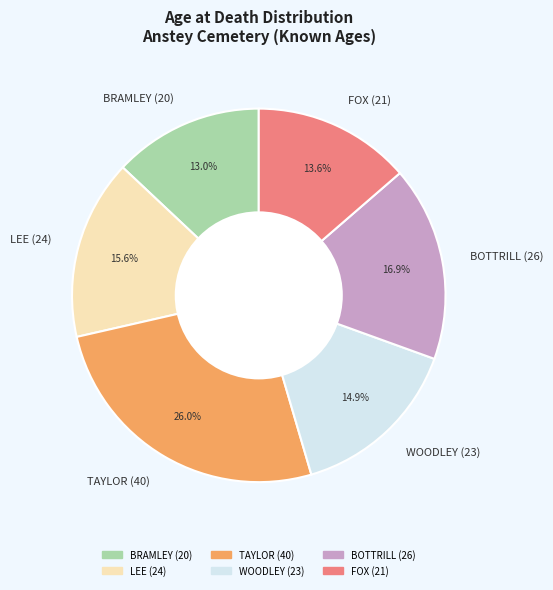

To the nearest percent, what portion does WOODLEY (23) represent?

15%